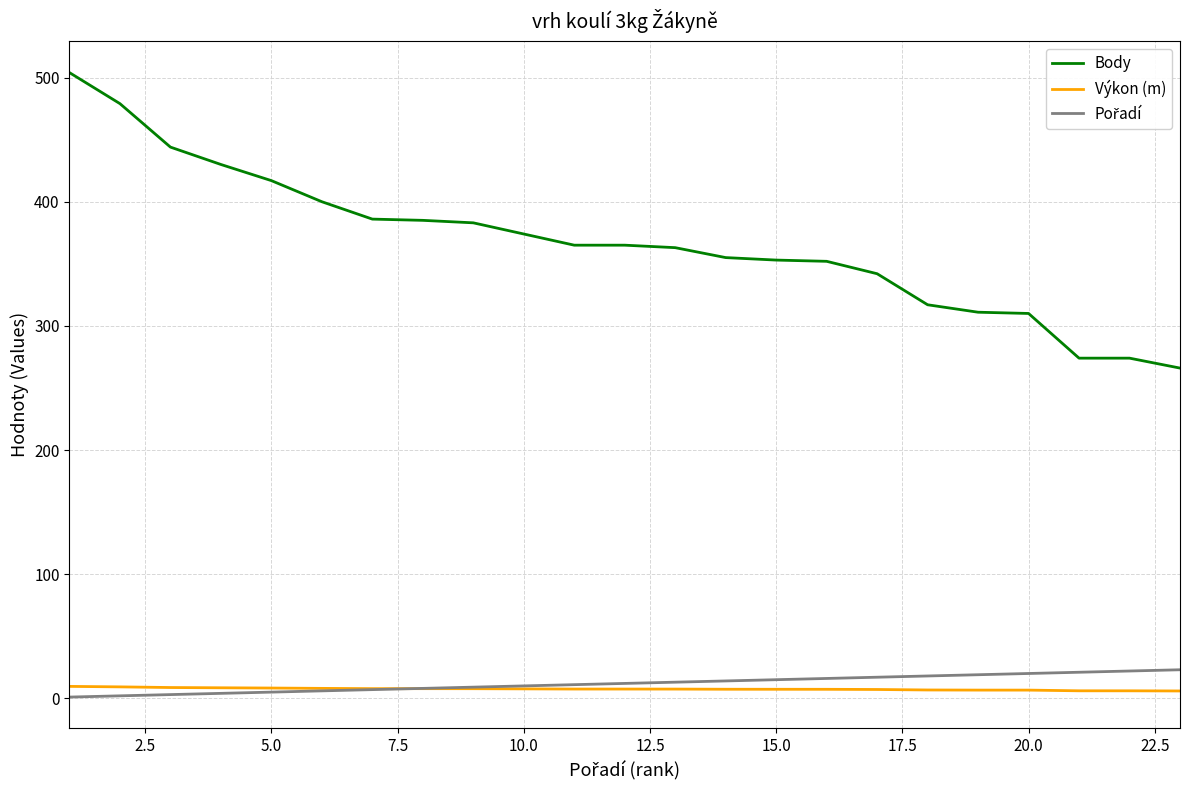

Does the chart have visible grid lines?

Yes